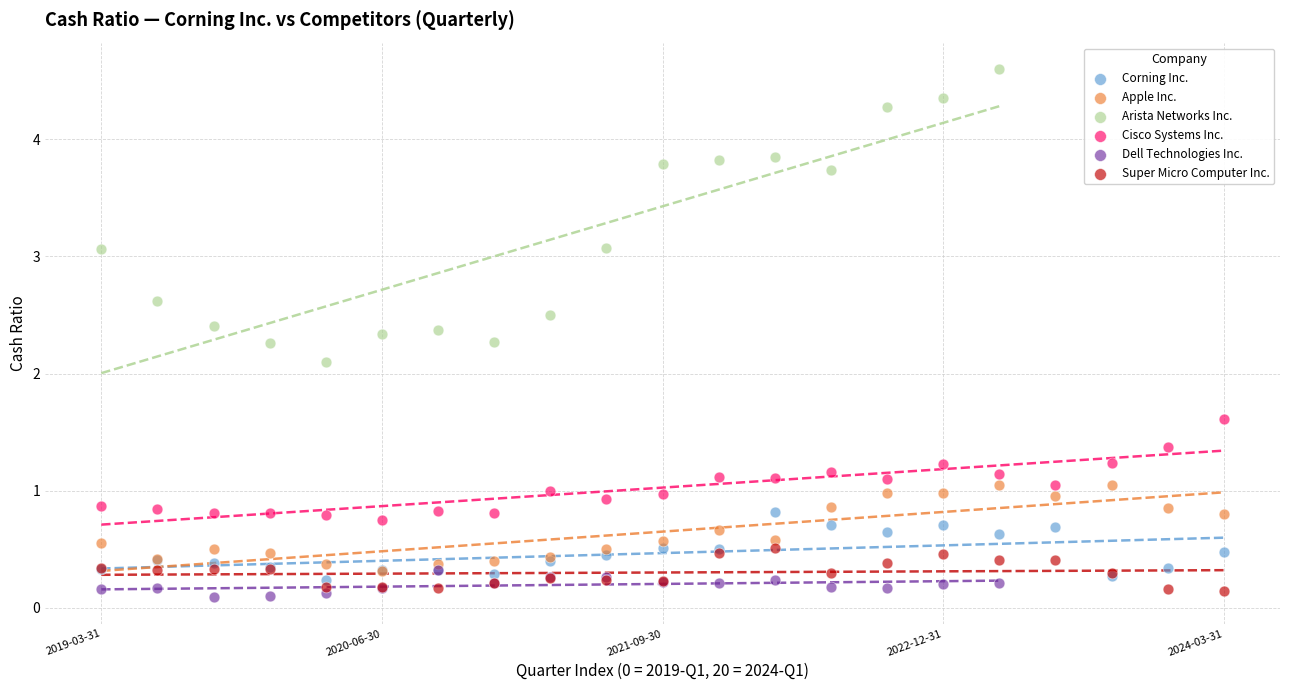

Which series has the largest Y range (max minus min)?

Arista Networks Inc.